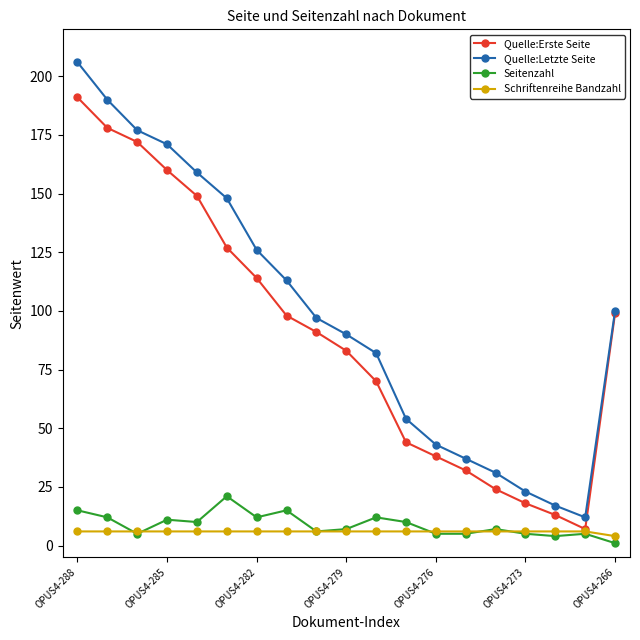

What is the greatest value displayed?

206